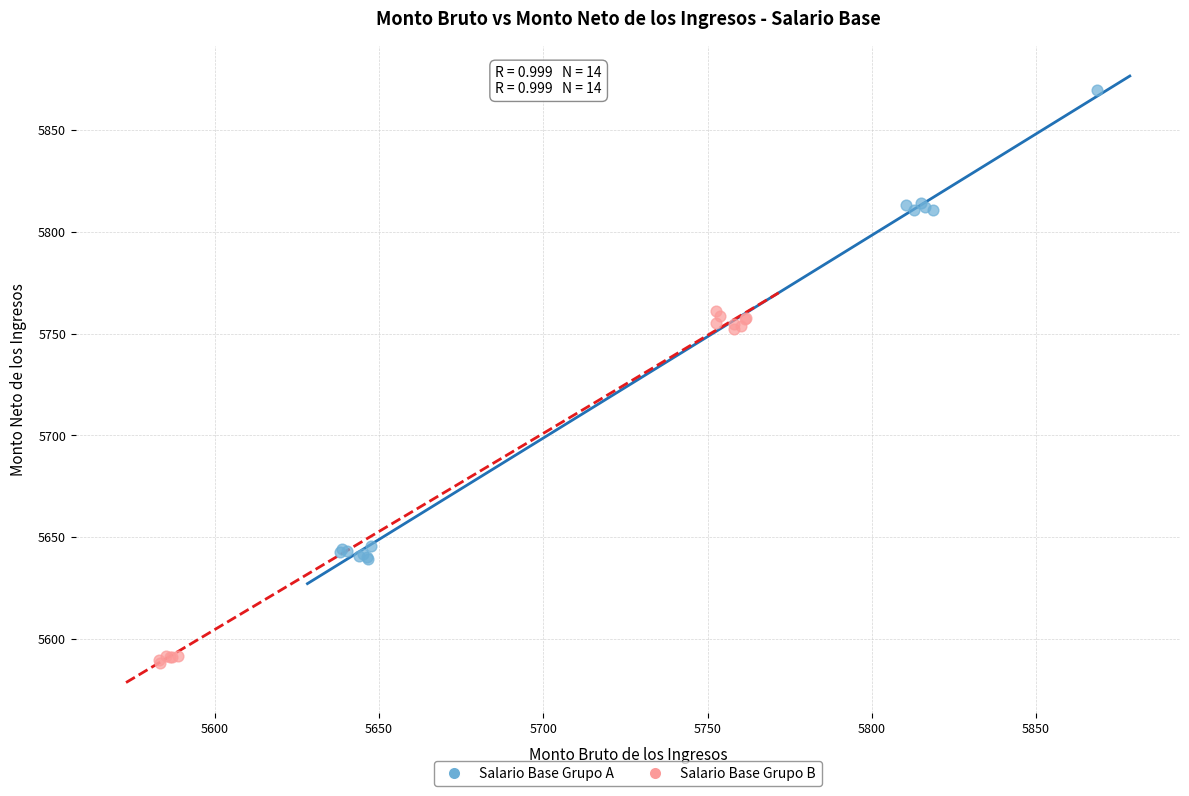

Which series has the widest spread of Y values?

Salario Base Grupo A